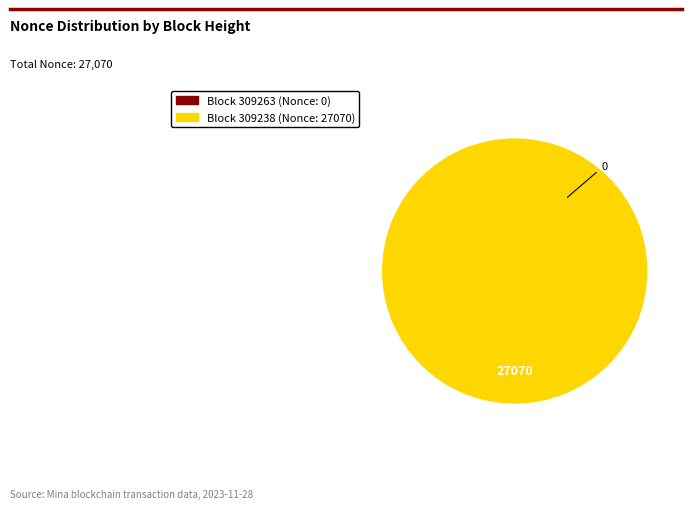

What is the change in value from 309263 to 309238?

+27070